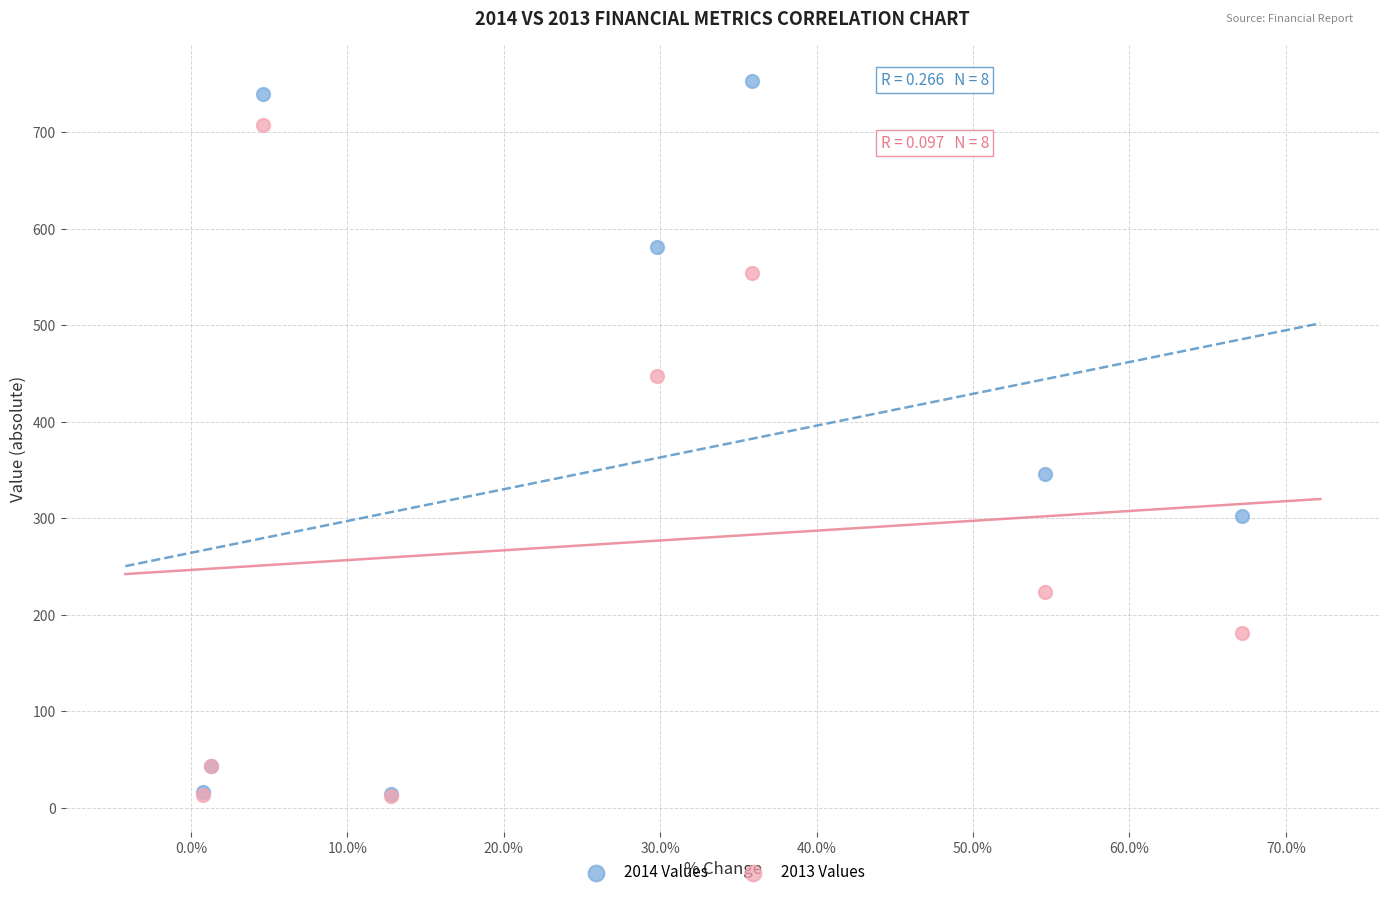

Across all series, what Y value is closest to 382?

345.8